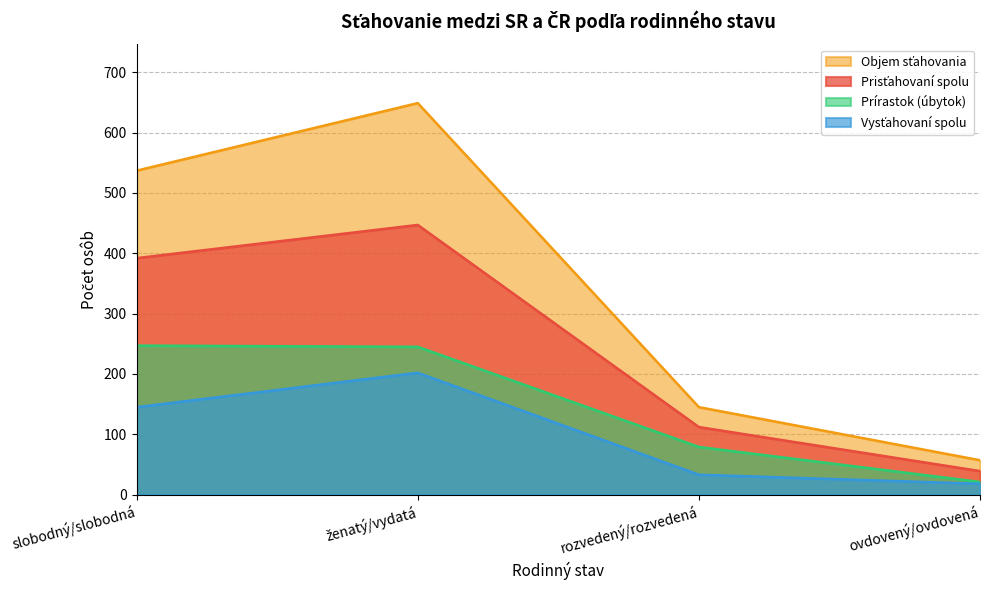

Is the value of Vysťahovaní spolu at ovdovený/ovdovená greater than the value of Prisťahovaní spolu at slobodný/slobodná?

No